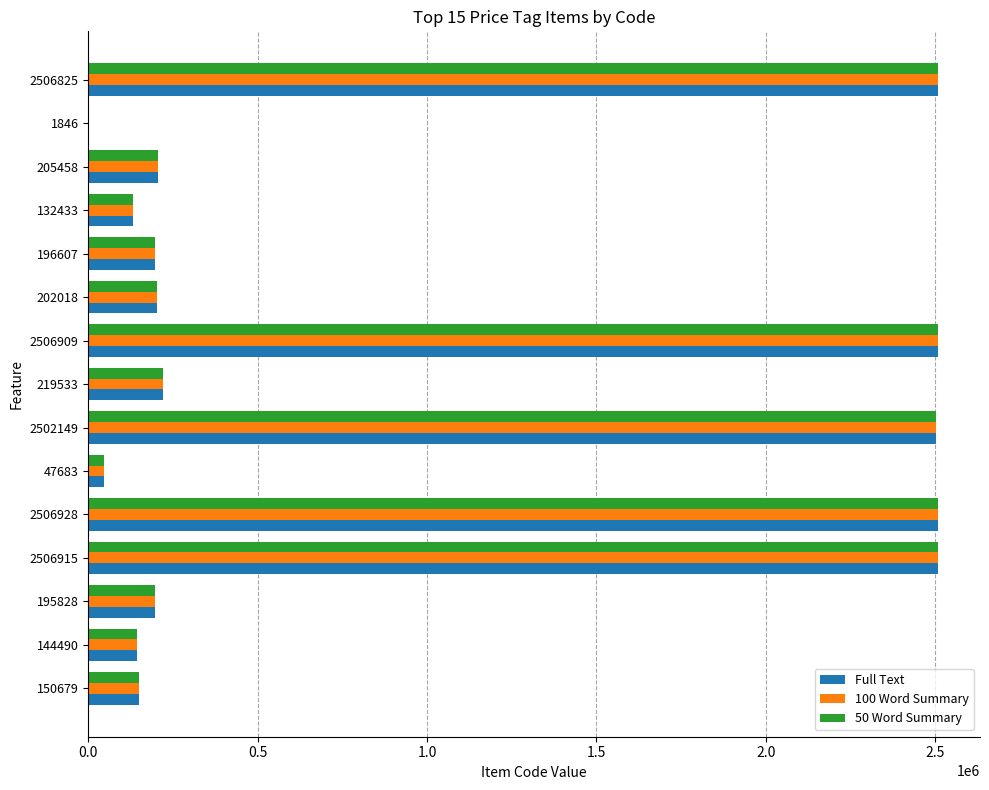

Is the value of 50 Word Summary at 1846 greater than the value of Full Text at 144490?

No